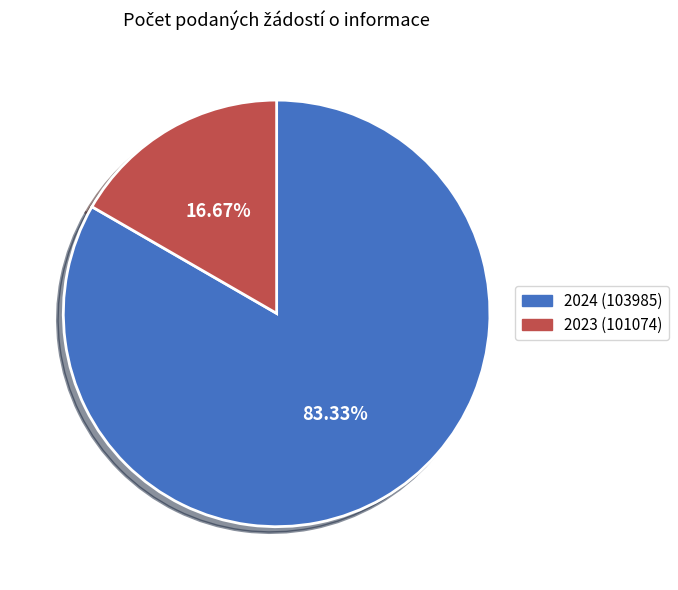

Rank the categories by value from lowest to highest.

2023 (101074), 2024 (103985)